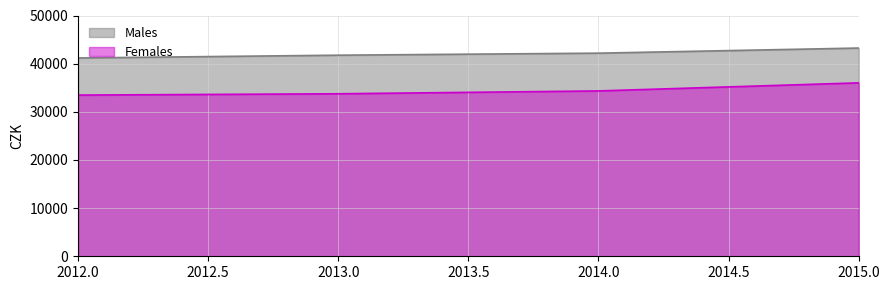

What is the difference between the Females values at 2012.0 and 2014.0?

864.0